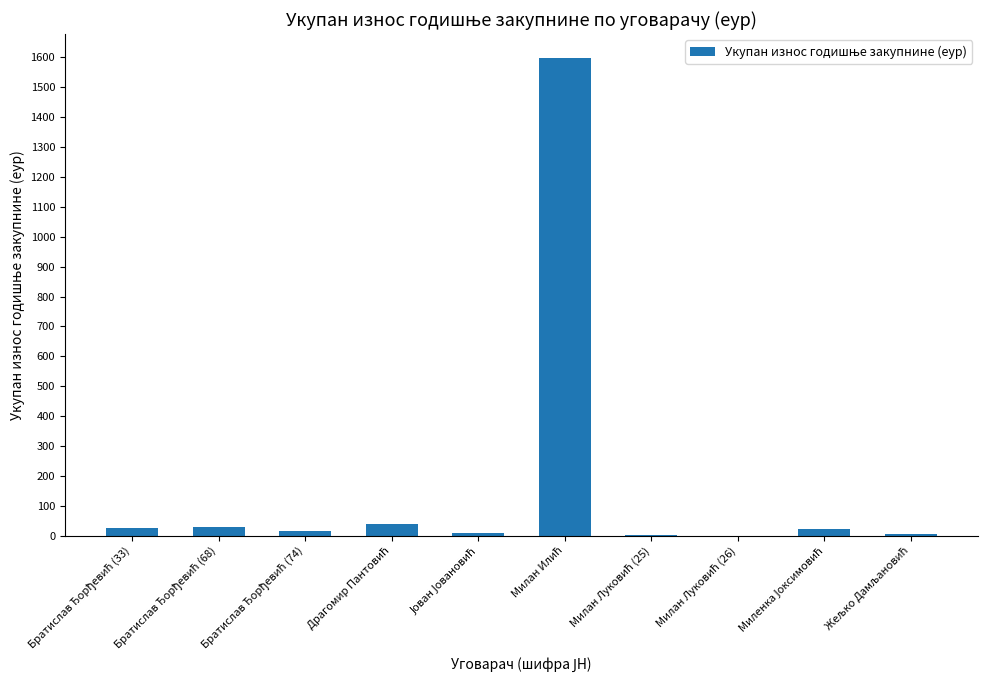

What is the maximum value shown in the chart?

1597.2